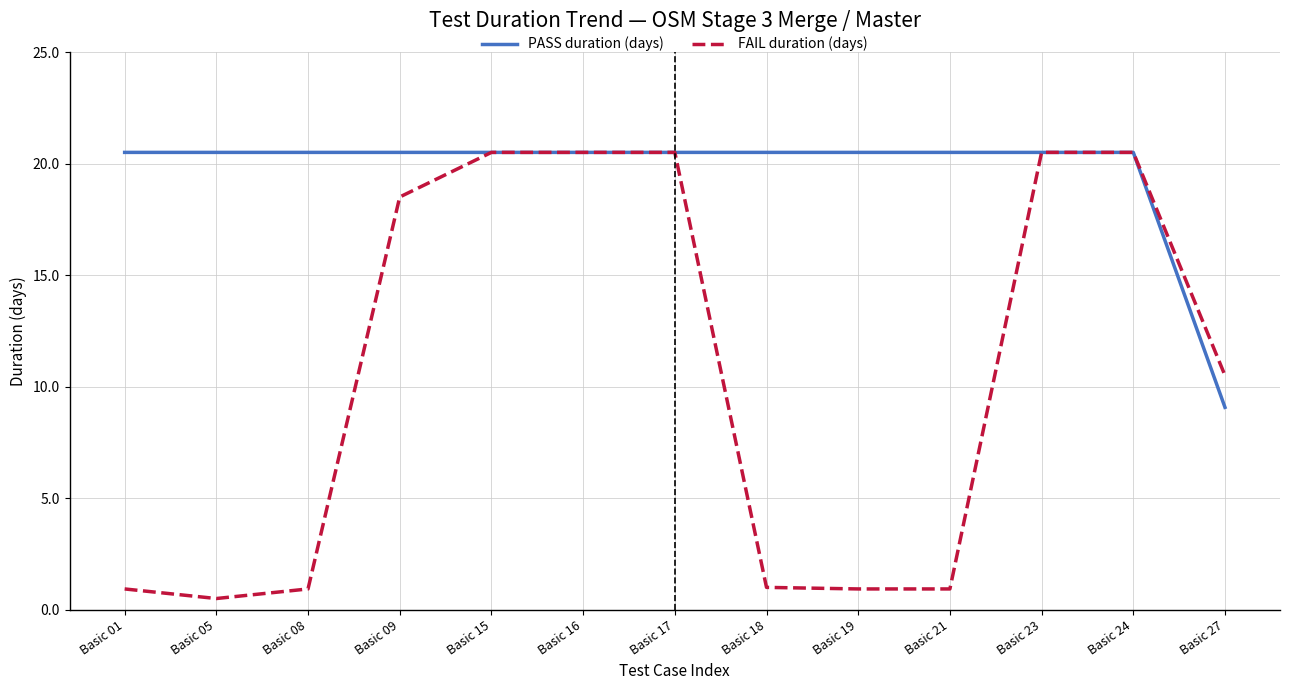

Does the chart have visible grid lines?

Yes